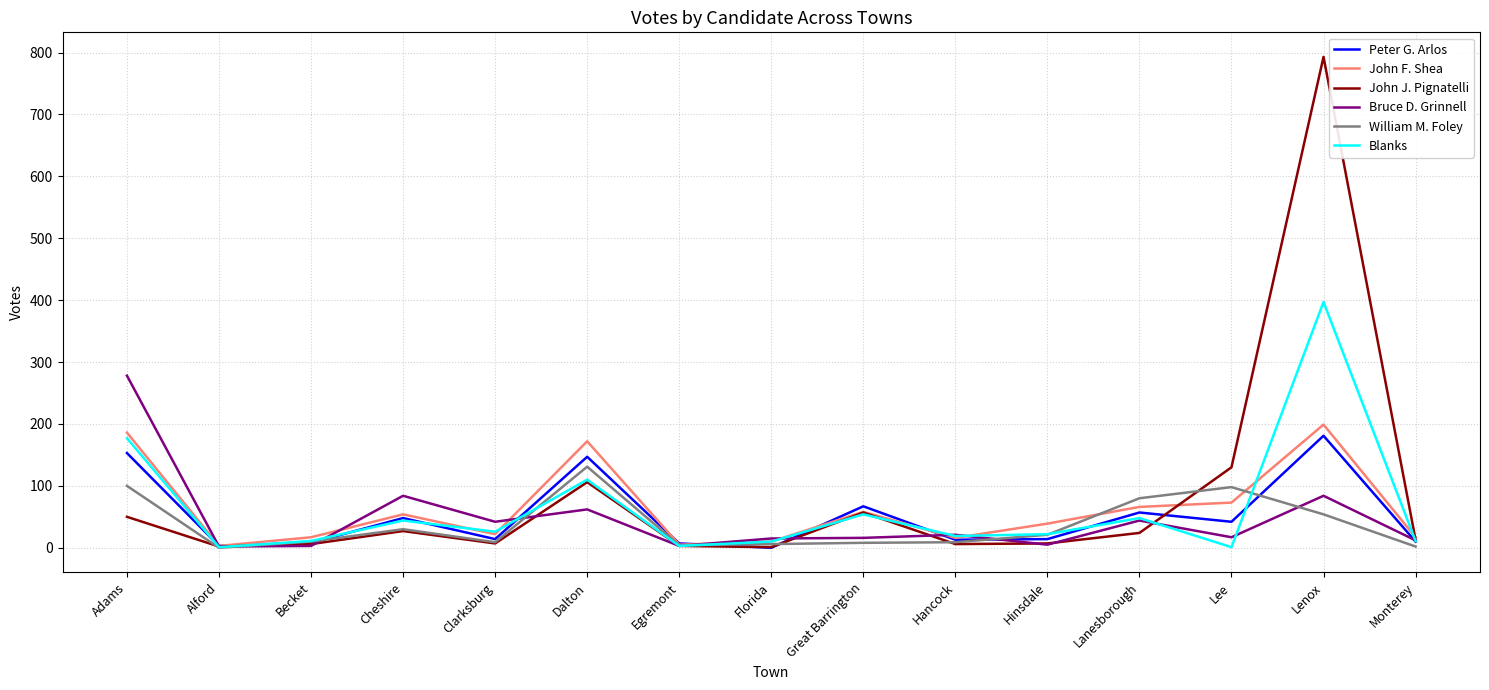

Which series has the widest spread of values?

John J. Pignatelli